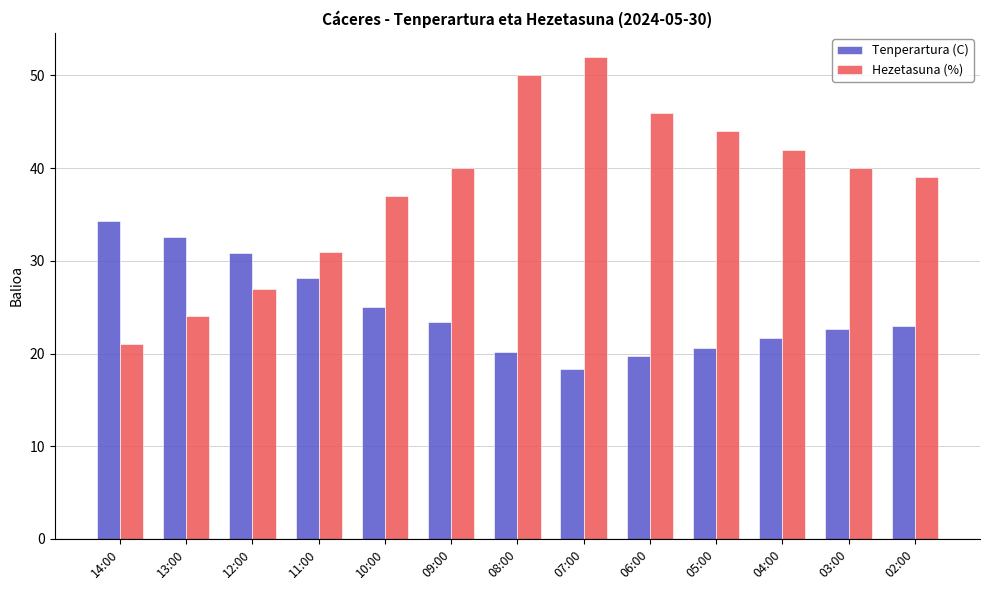

At 04:00, list the series in order from largest to smallest.

Hezetasuna (%), Tenperartura (C)